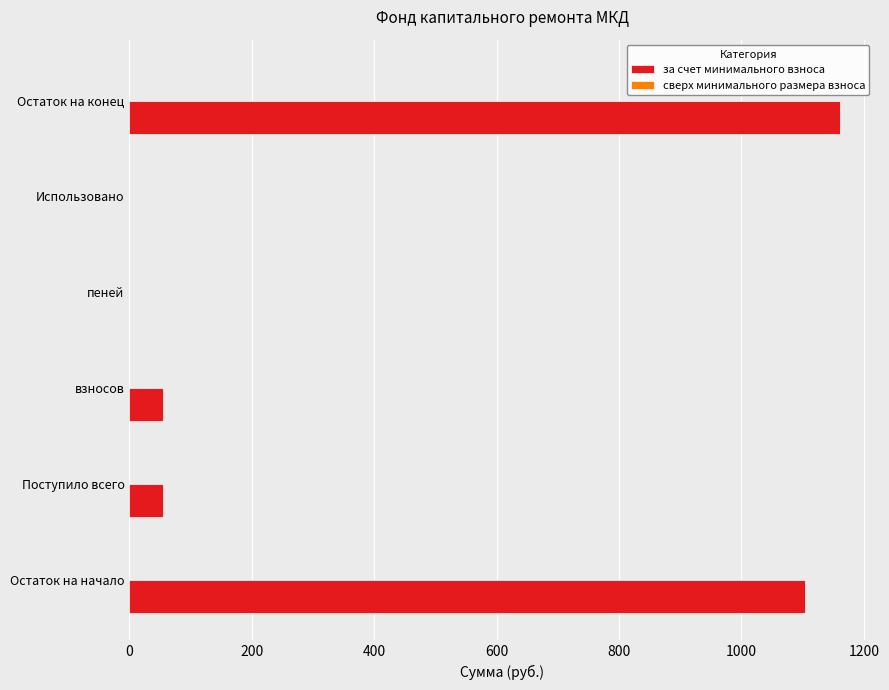

Between Остаток на начало and взносов, which is larger?

Остаток на начало